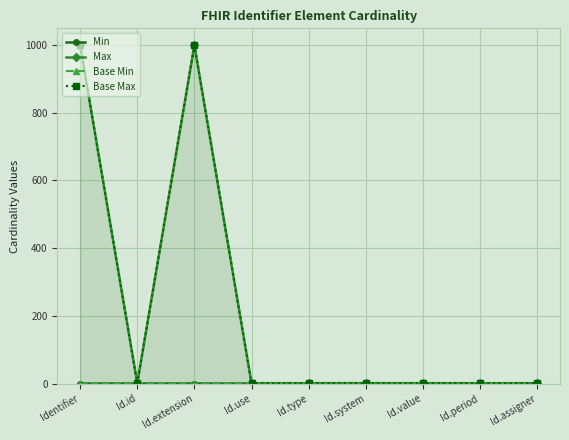

Which label corresponds to the largest value in the chart?

Identifier